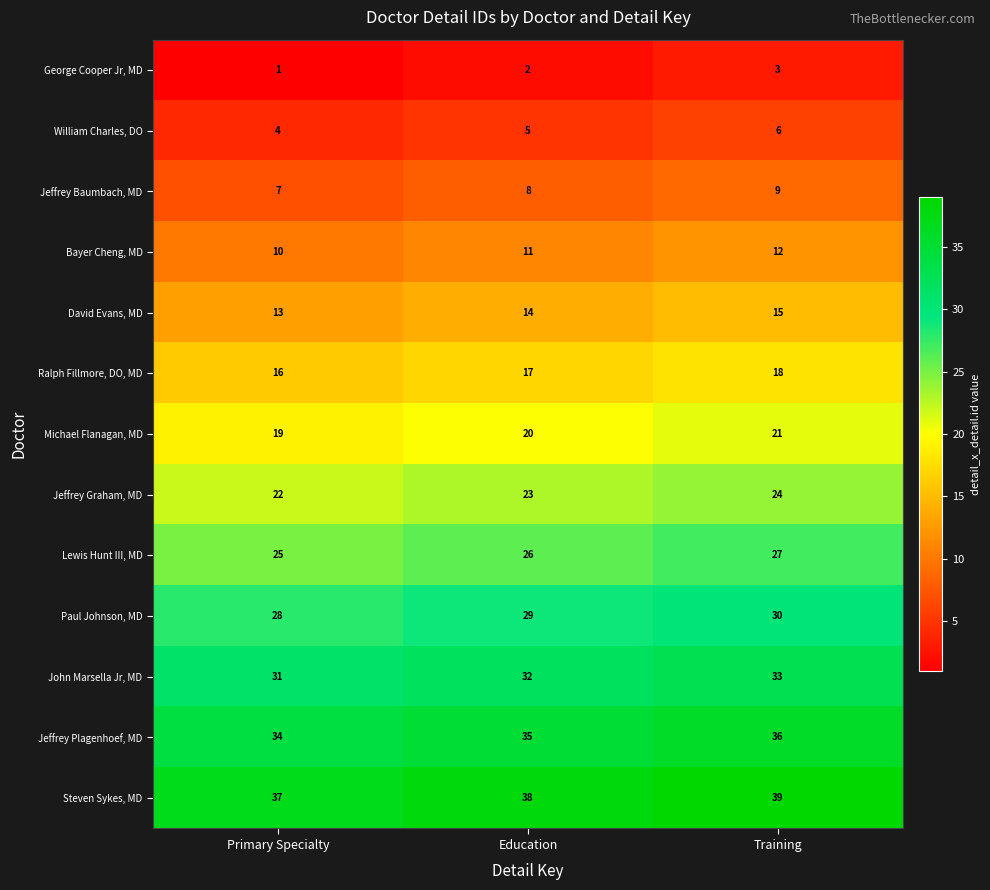

What is the smallest value displayed?

1